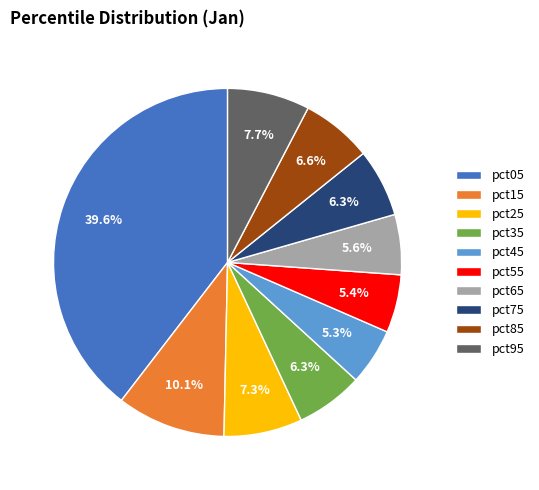

Do pct65 and pct85 together represent more than half of the pie?

No